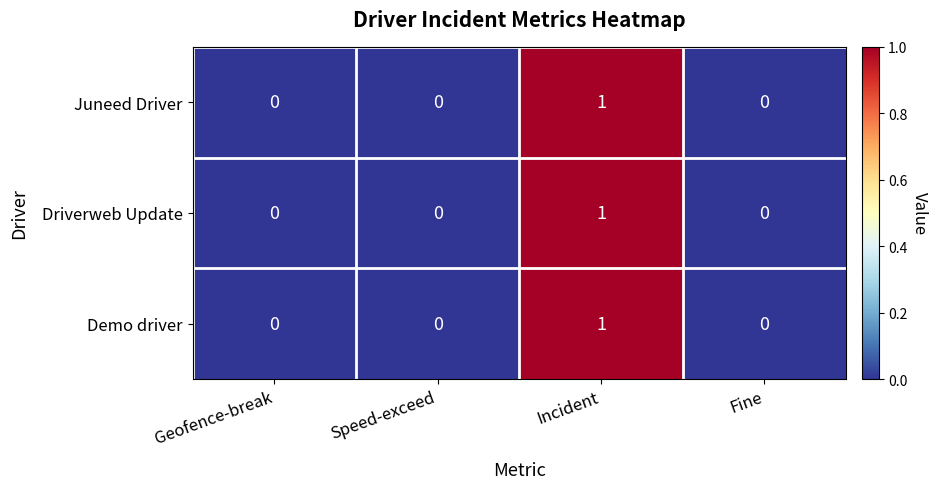

How many data points does each series have?

4